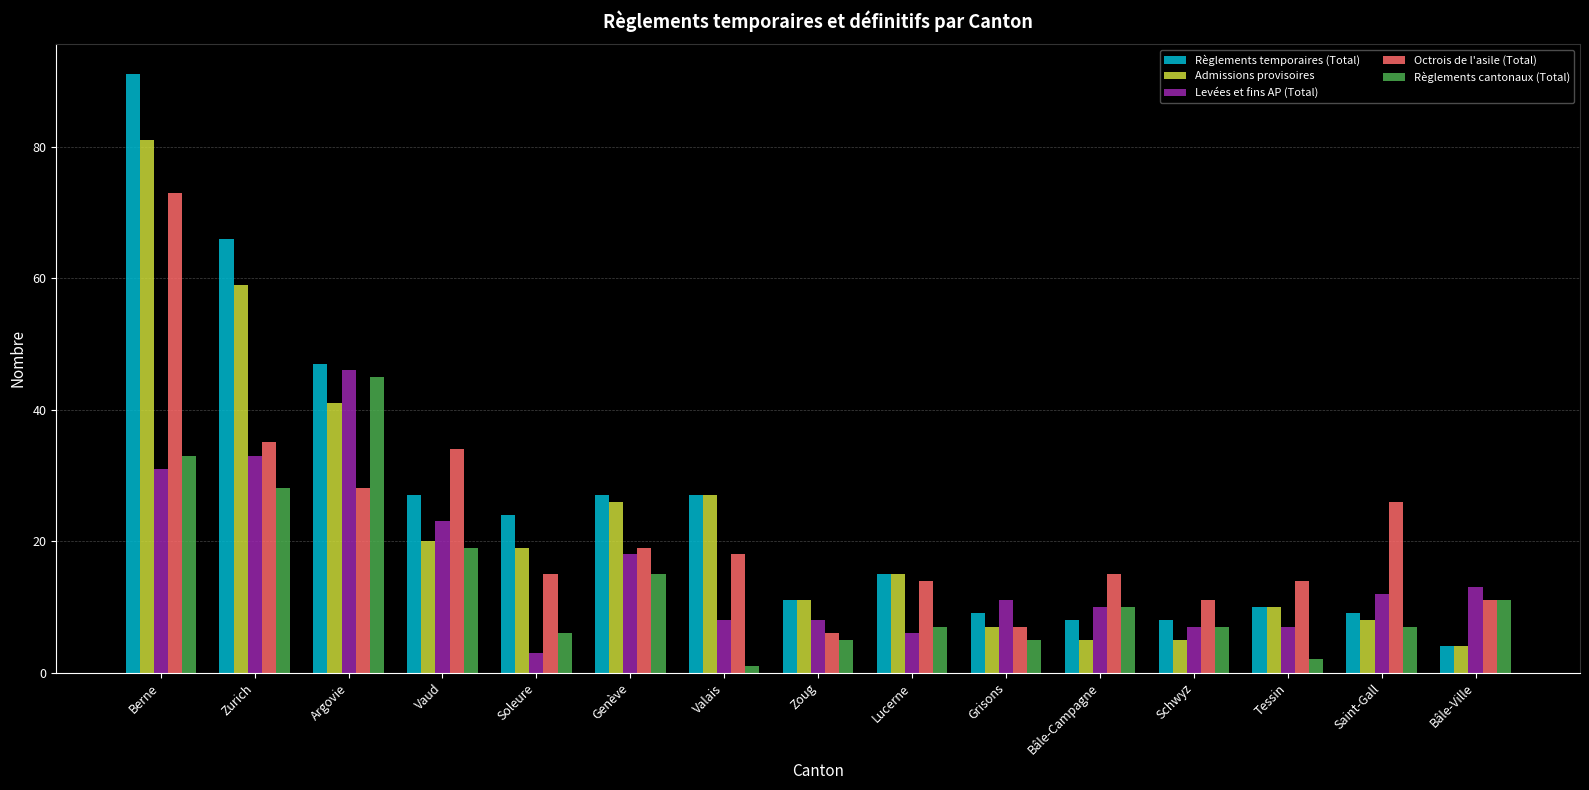

Which series has the largest range (max minus min)?

Règlements temporaires (Total)